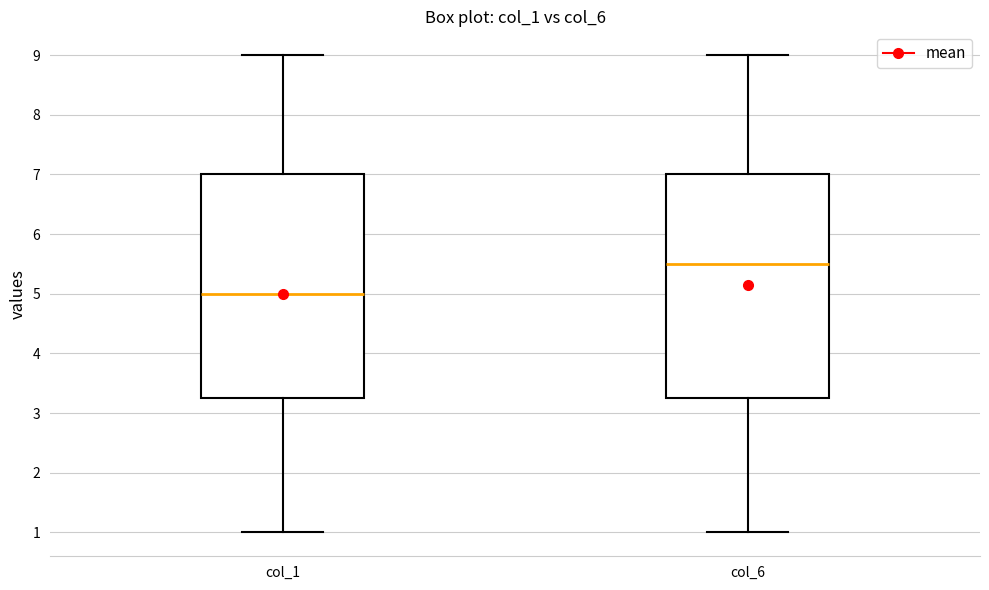

Reading left to right, transcribe this box plot: for each box, give where its median line is, the range the box spans, and where its two whiskers end, as read against the y-axis. The values are not printed on the chart, so give them approximately, as read against the axis.

col_1: median 5.0, box 3.3 to 7.0, whiskers 1.0 to 9.0
col_6: median 5.5, box 3.3 to 7.0, whiskers 1.0 to 9.0